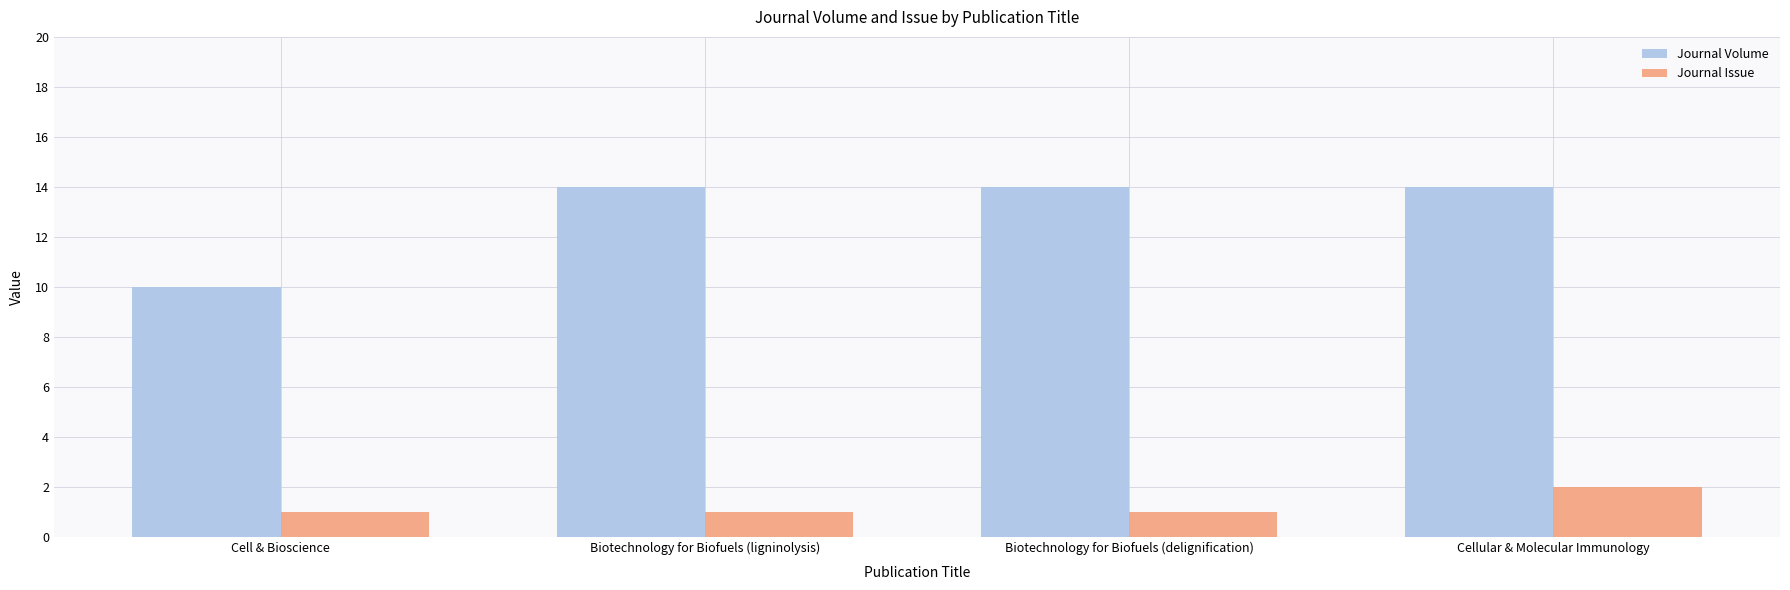

How many Journal Volume values are between 14 and 15?

3